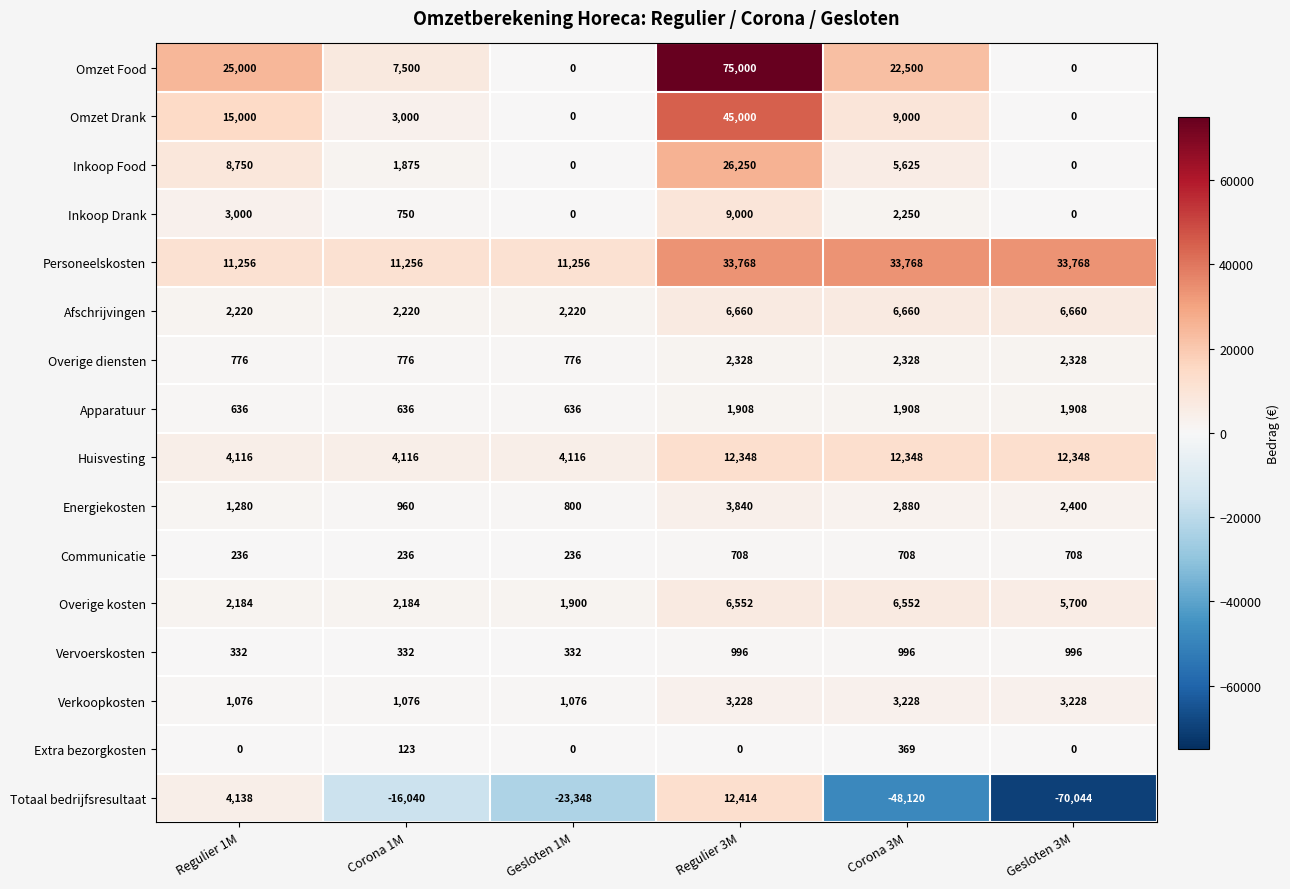

What is the smallest value displayed?

-70044